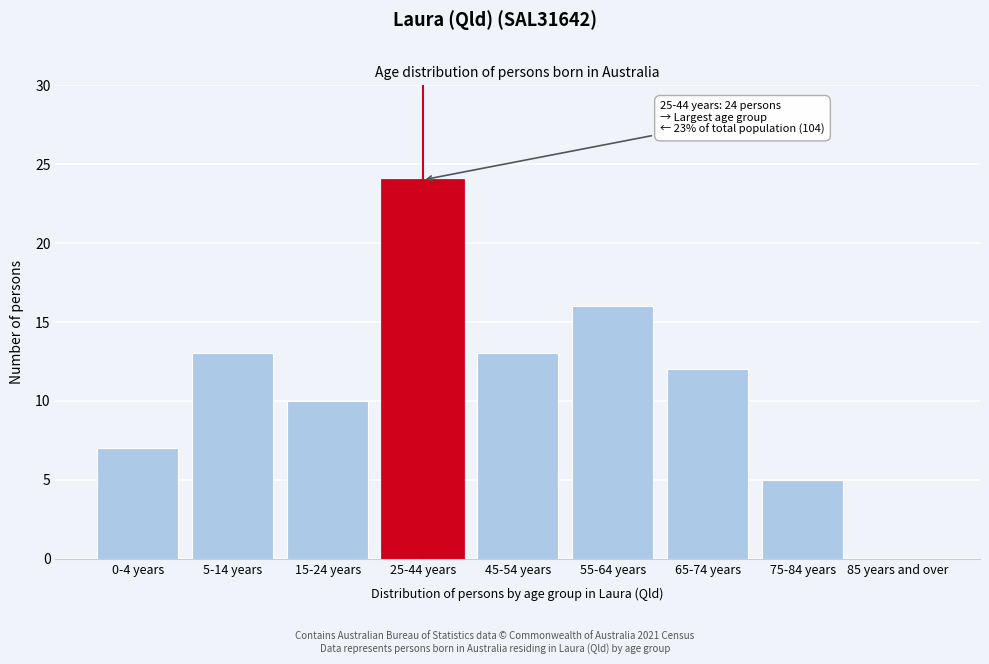

Reading left to right, extract all data points from this chart.

0-4 years=7	5-14 years=13	15-24 years=10	25-44 years=24	45-54 years=13	55-64 years=16	65-74 years=12	75-84 years=5	85 years and over=0